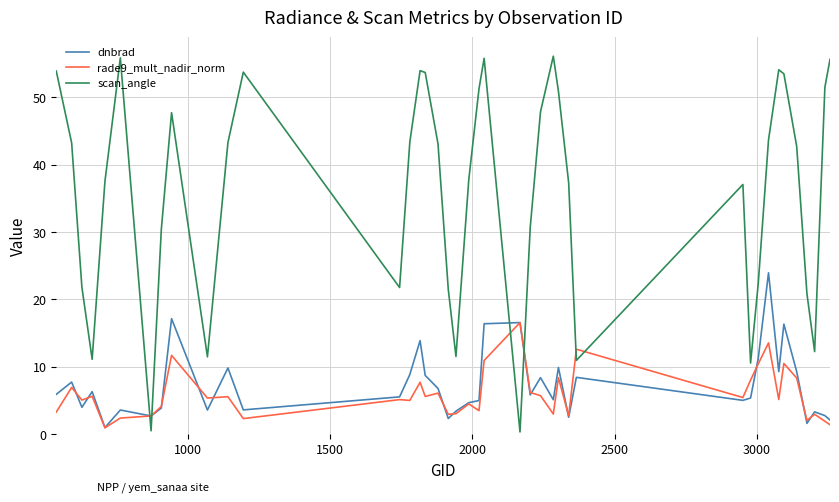

In scan_angle, how many points are lower than both neighbors (excluding endpoints)?

9